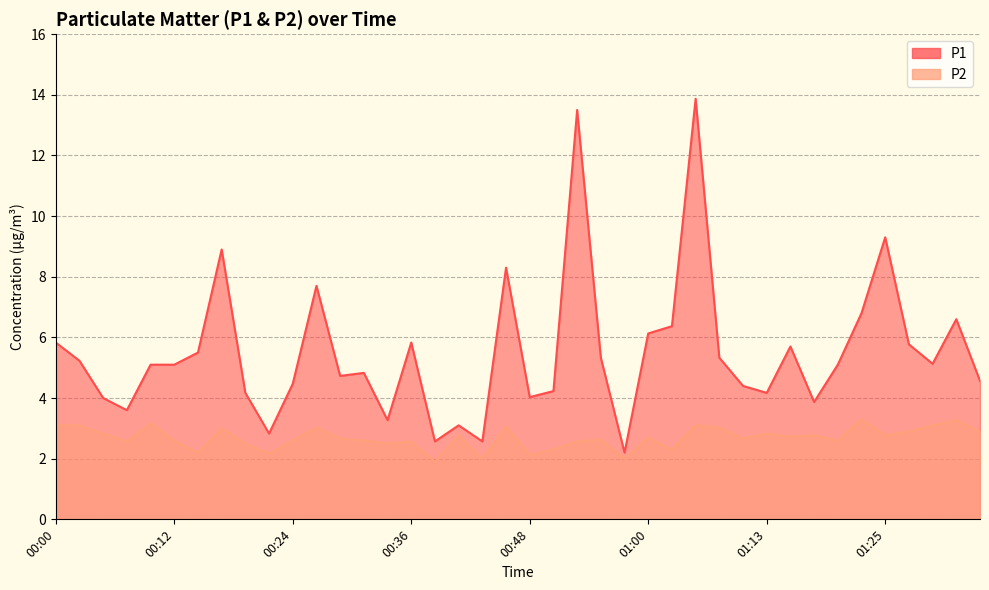

Count the number of categories in the chart.

40